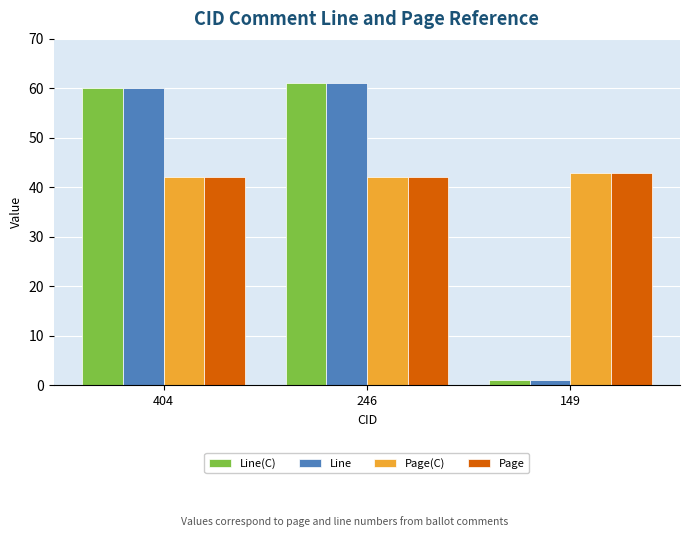

How many bars are there in each group?

4